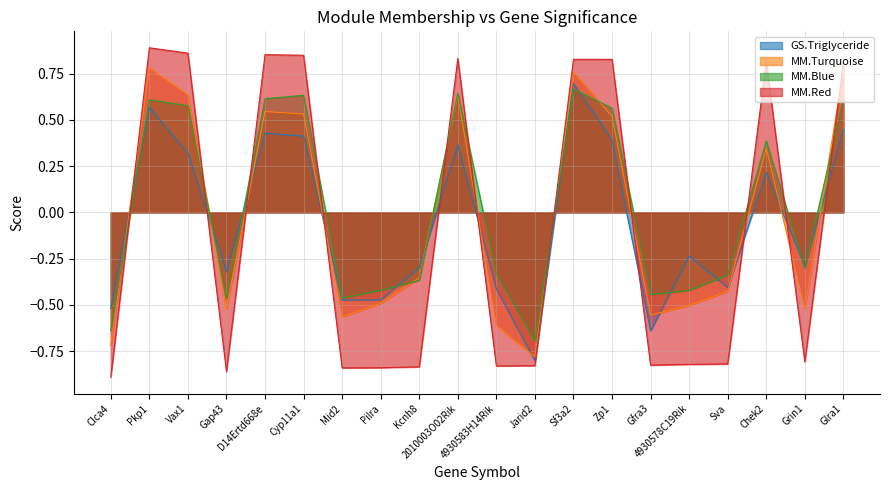

Is the value of MM.Turquoise at 4930578C19Rik greater than the value of MM.Blue at Clca4?

Yes